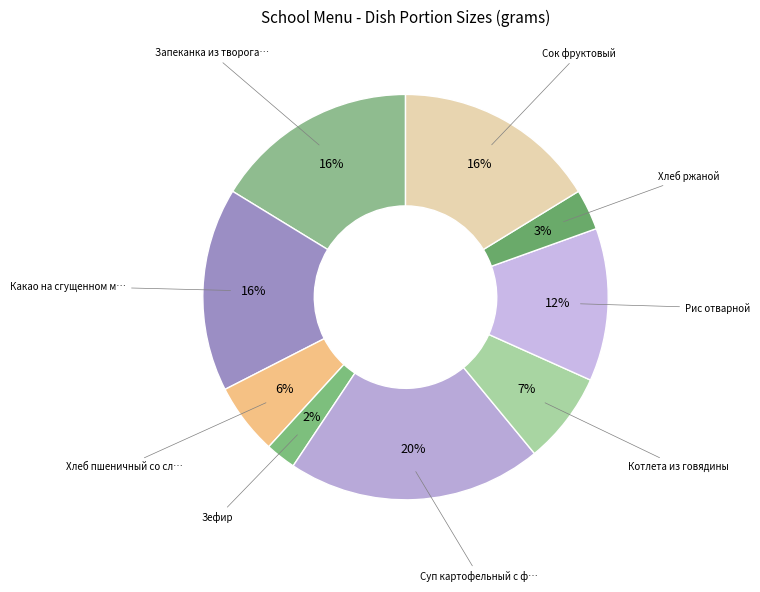

Which category has the smallest portion of the pie?

Зефир